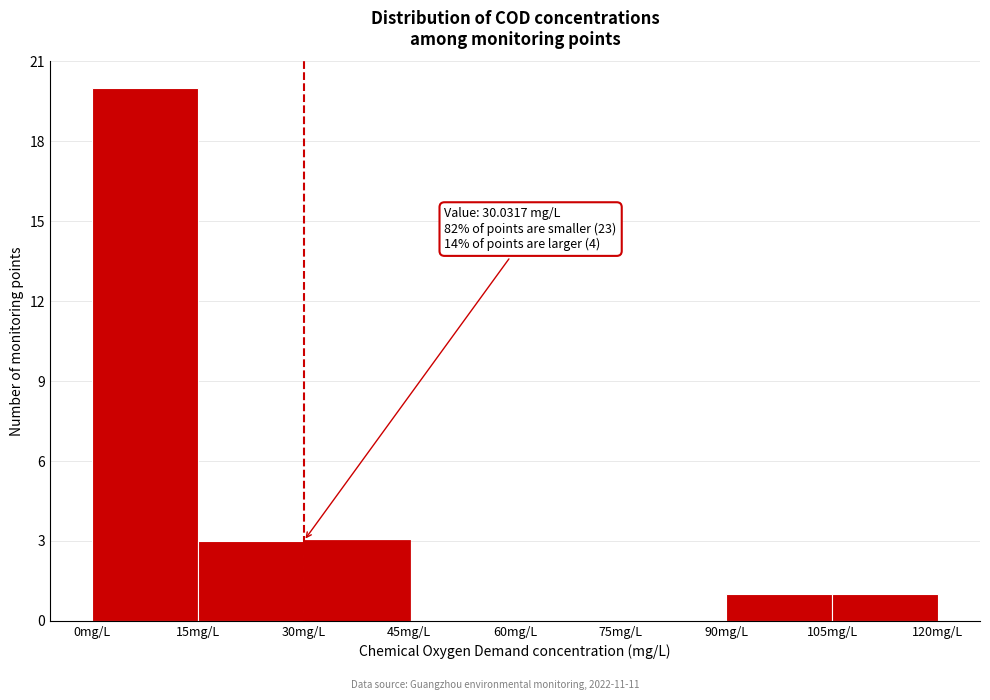

Over which range of the x-axis is the bar tallest?

0 to 15